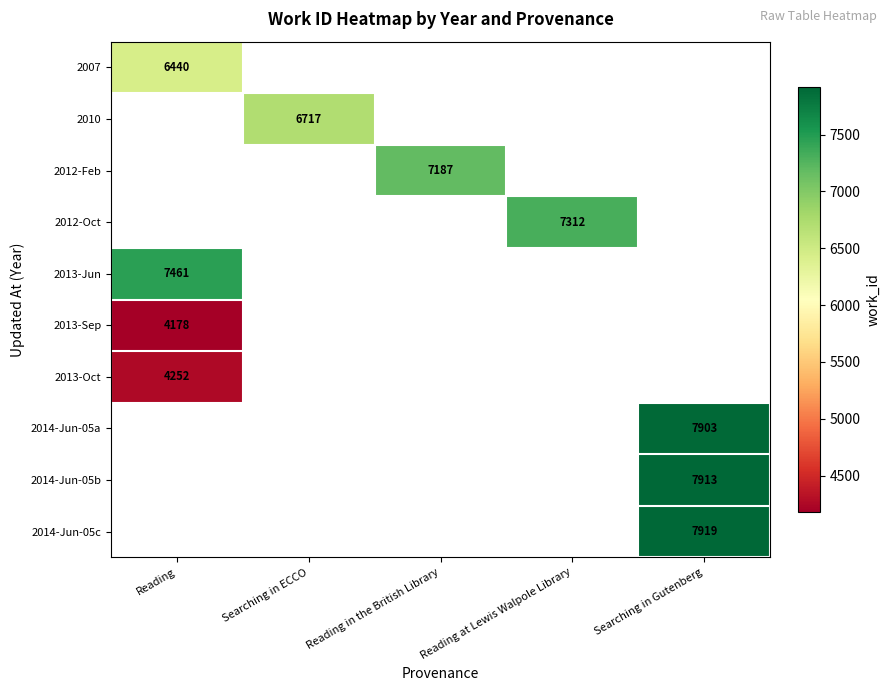

The value of 2013-Oct at Reading is 1277. True or false?

False